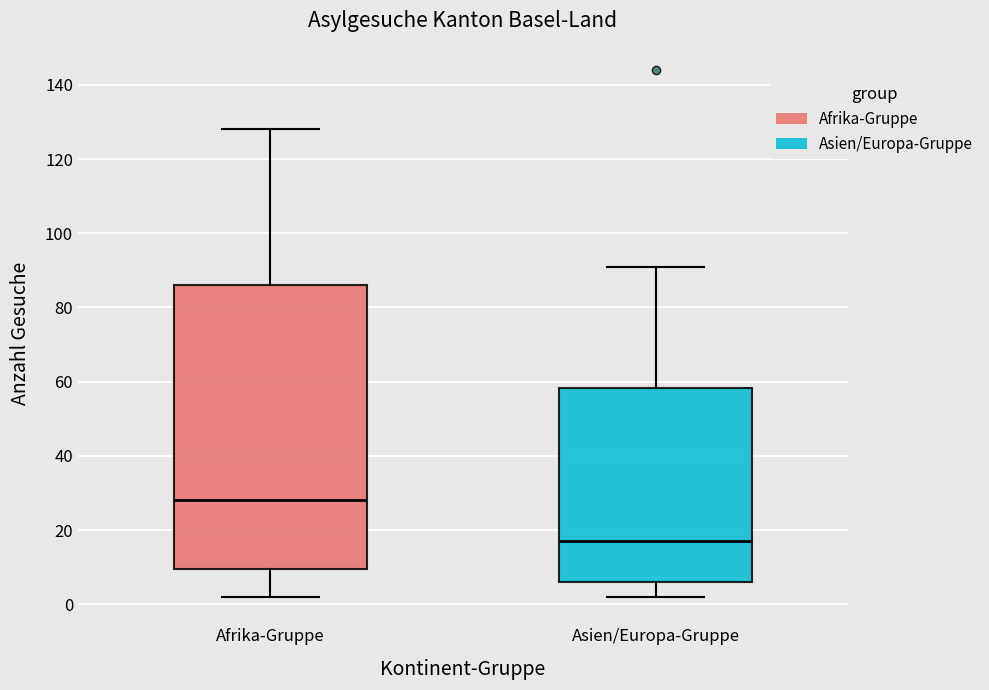

Comparing the boxes themselves (not the whiskers), which one is the tallest?

Afrika-Gruppe